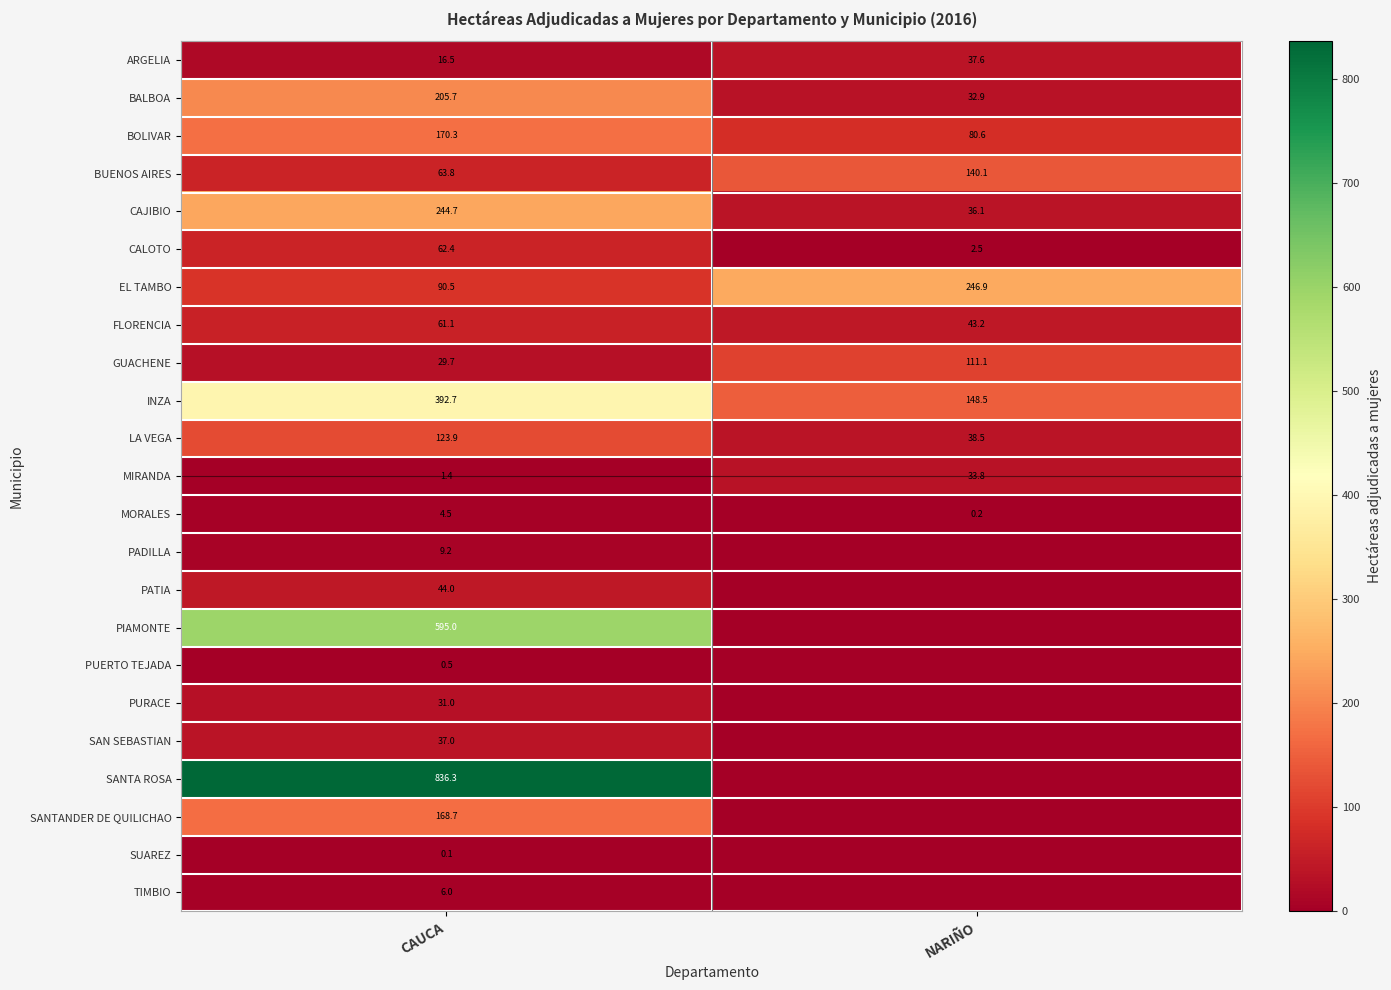

What is the average value of the MORALES series?

2.4